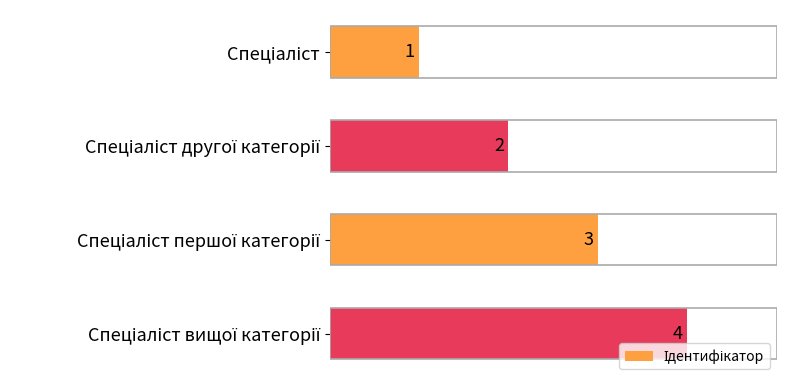

What is the maximum value shown in the chart?

4